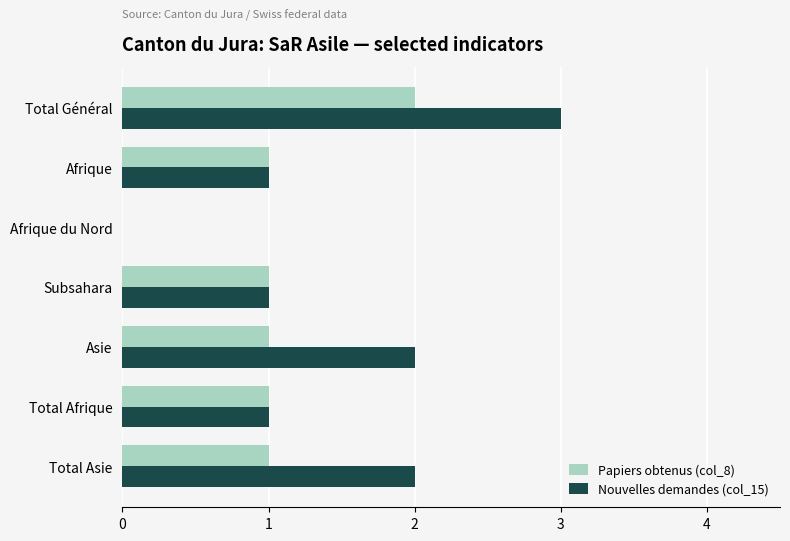

The Papiers obtenus (col_8) series shows 2 at Total Général. True or false?

True